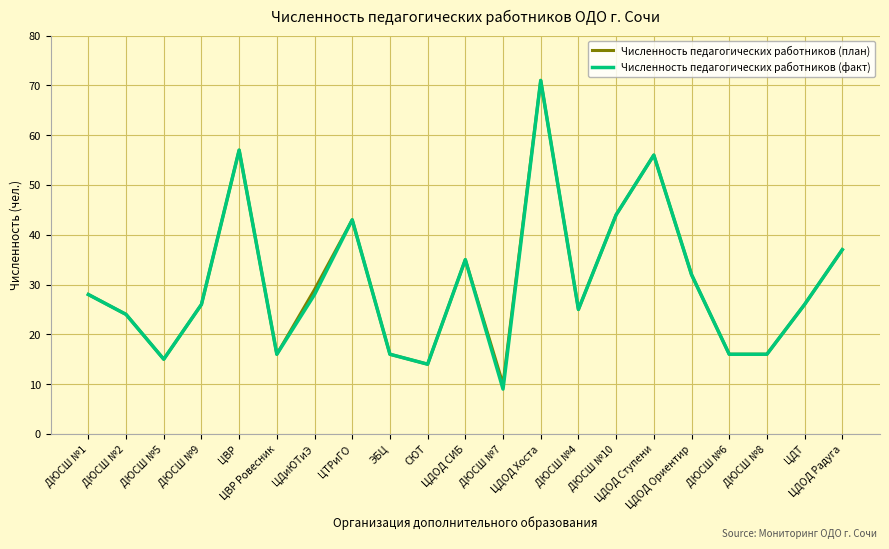

What is the minimum value for Численность педагогических работников (факт)?

9